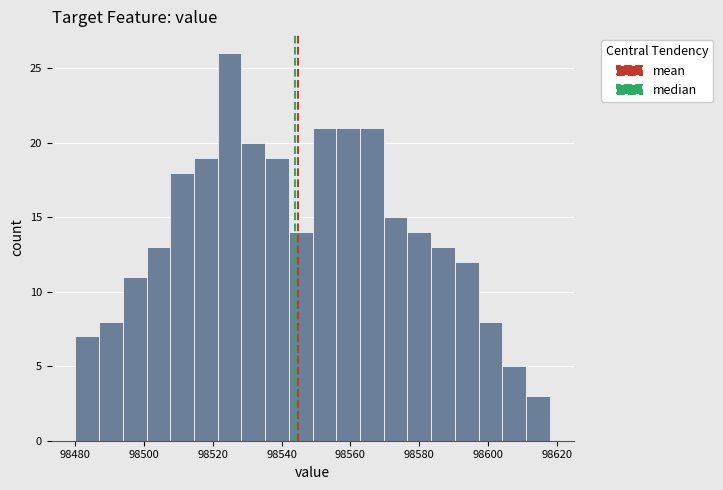

Around what value on the x-axis is the tallest bar? Give the approximate position of its centre, as read against the axis.

98524